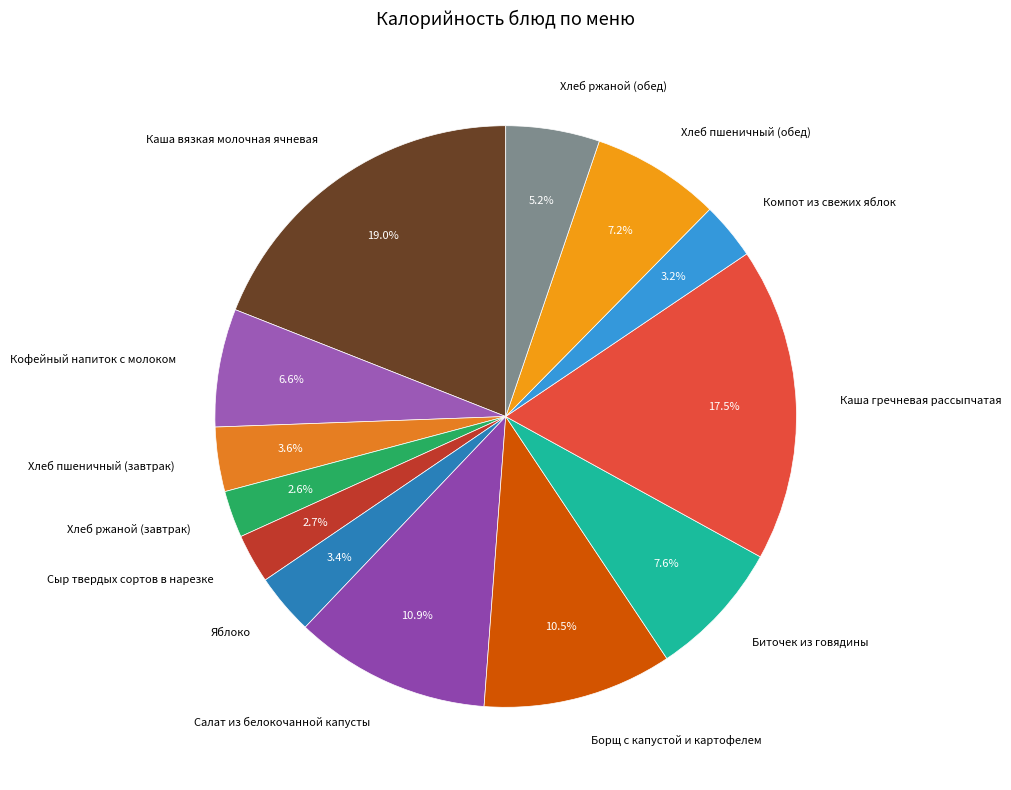

To the nearest percent, what portion does Кофейный напиток с молоком represent?

7%